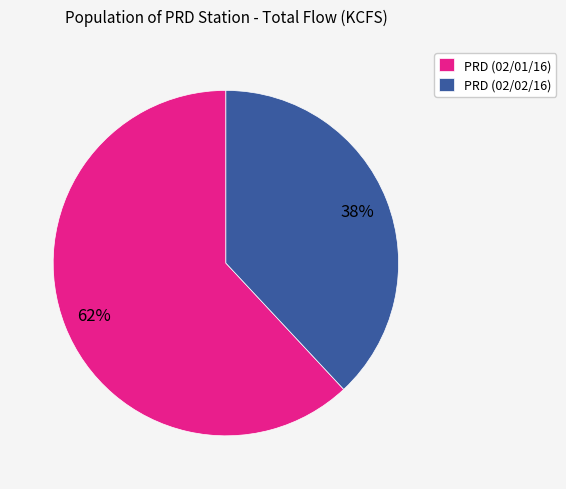

How many slices are in this pie chart?

2